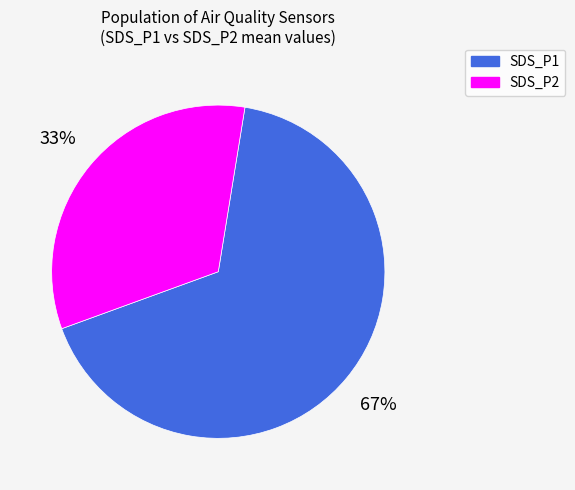

Is it true that SDS_P2 is 33% of the pie?

True